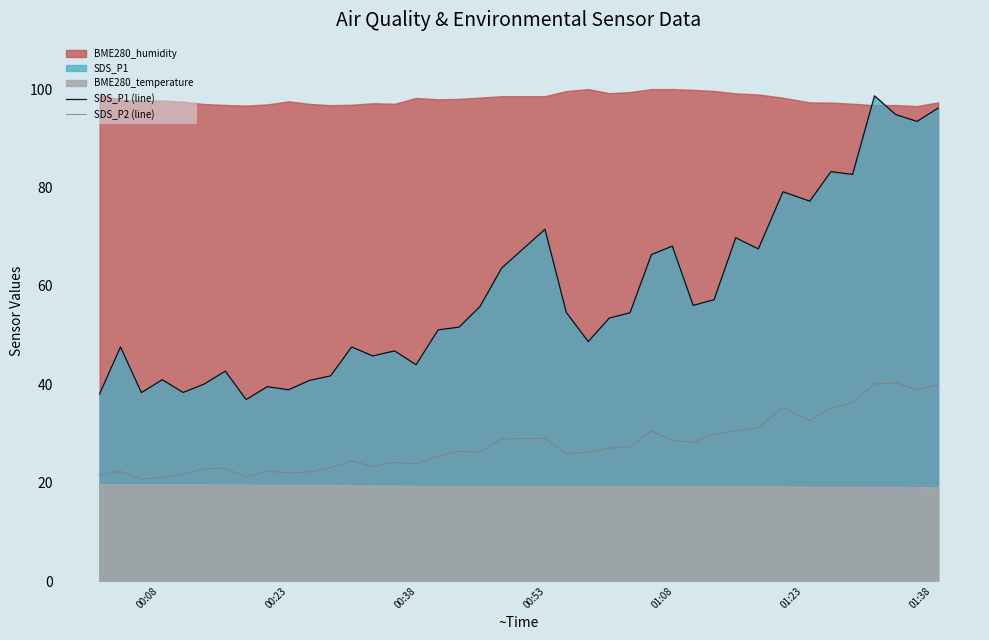

What is the maximum value for SDS_P2 (line)?

40.3